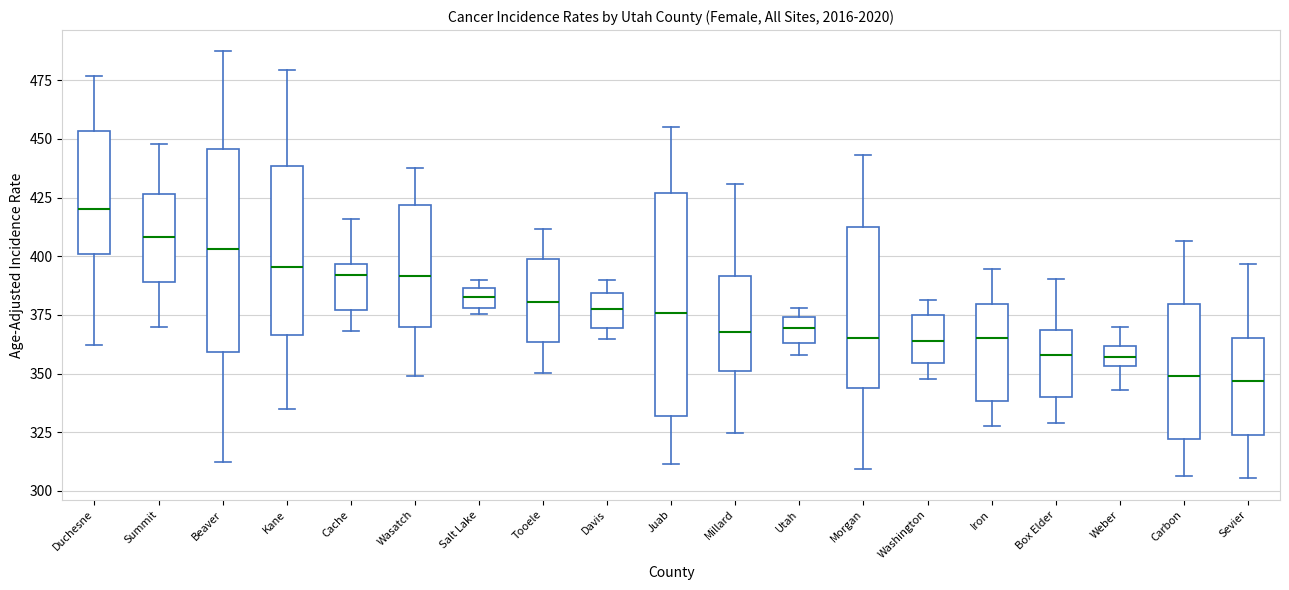

Where is the lower edge of the box for Tooele on the y-axis? The values are not printed on the chart, so give them approximately, as read against the axis.

365